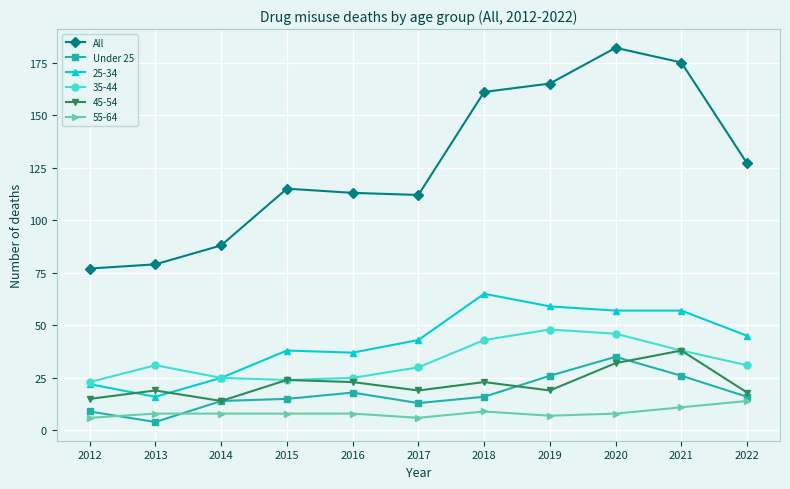

True or false: Under 25 has more than 1 points higher than both neighbors.

True